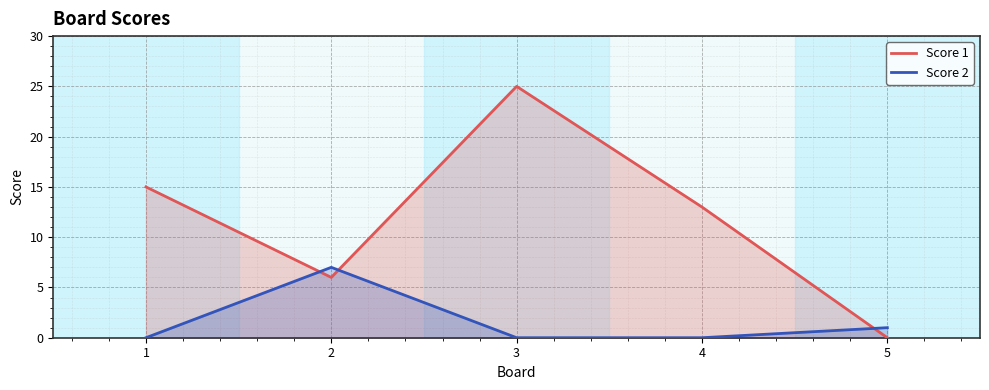

Rank the series by their maximum value, from lowest to highest.

Score 2, Score 1